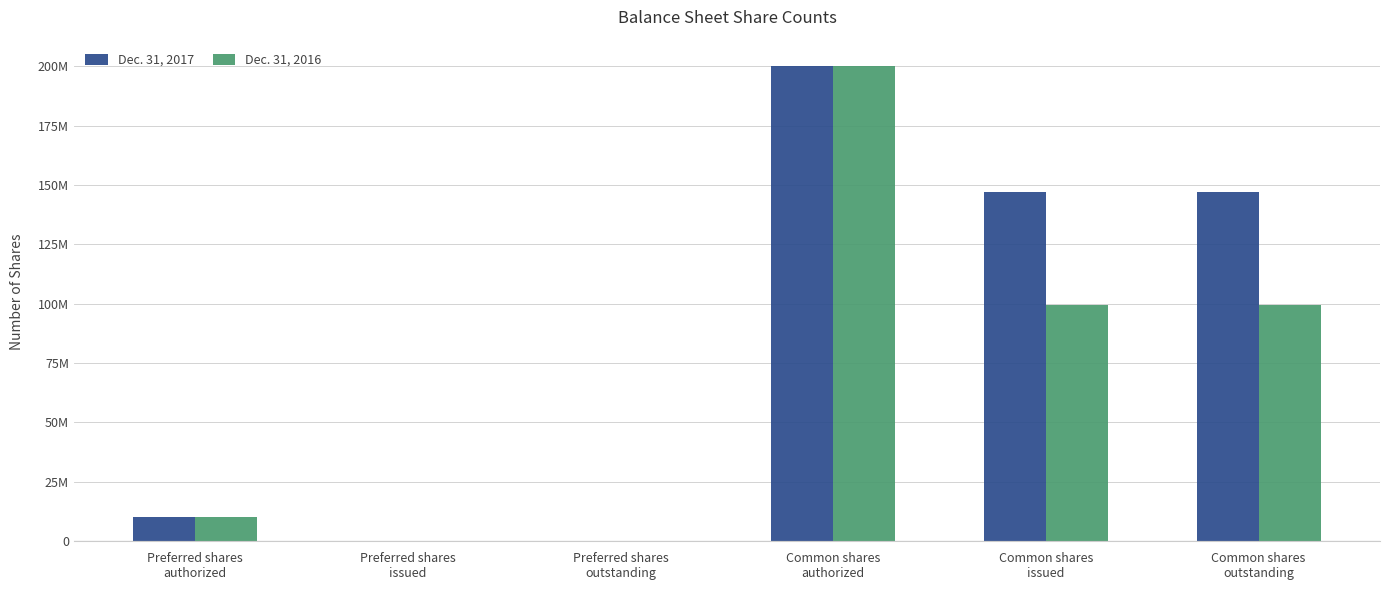

What are all the series names shown in the legend?

Dec. 31, 2017, Dec. 31, 2016